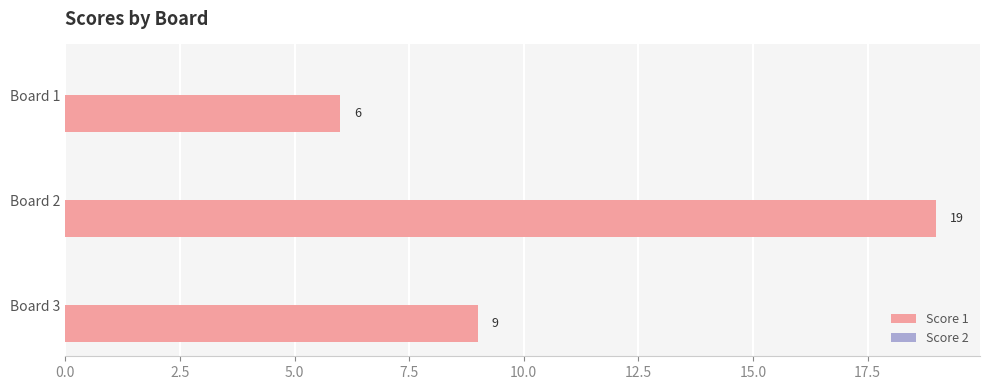

What is the difference between the second highest and minimum values?

3